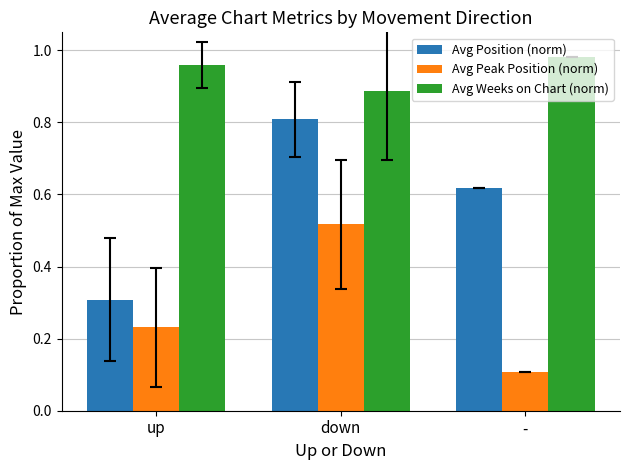

True or false: Avg Position (norm) has a value of 1.3 at down.

False